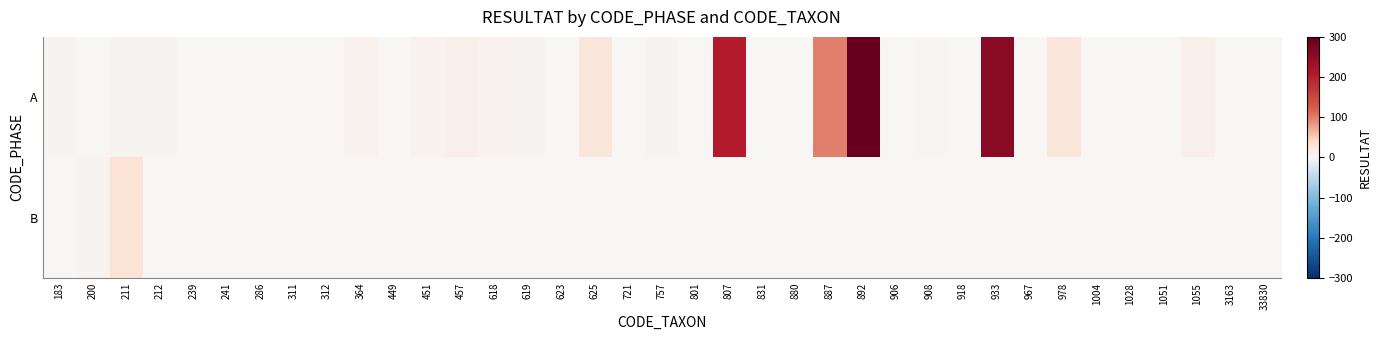

Which series has the widest spread of values?

A